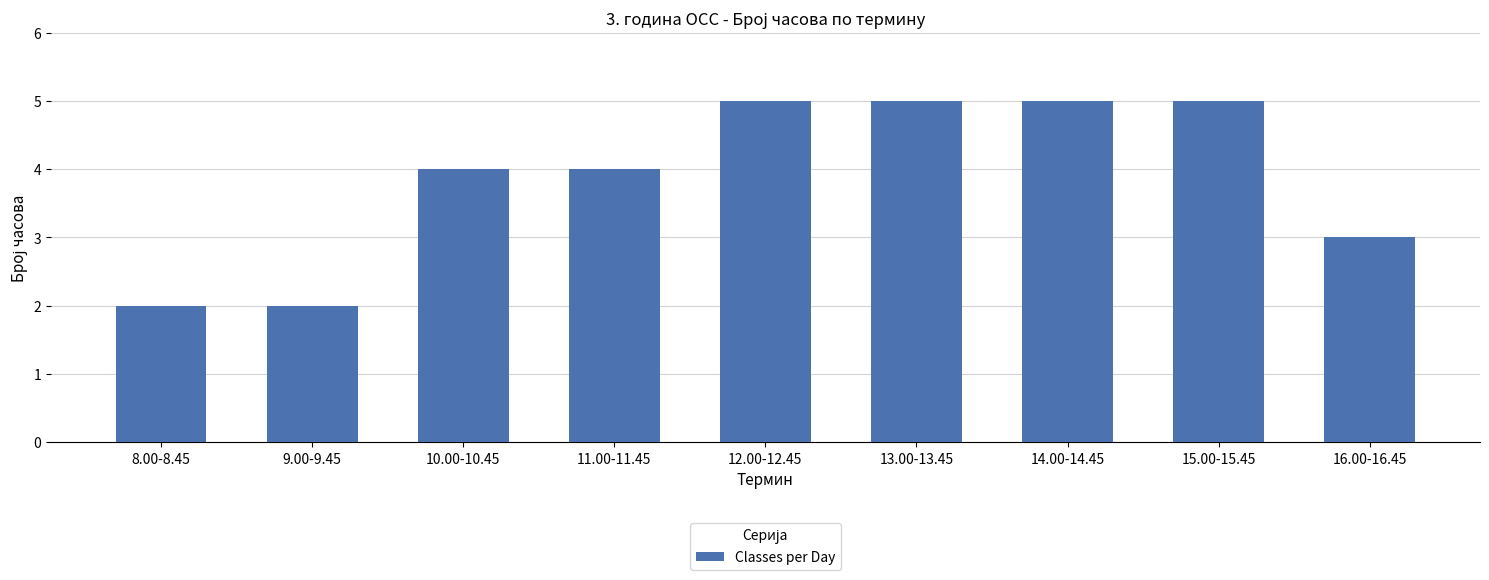

How many distinct data groups are displayed?

1